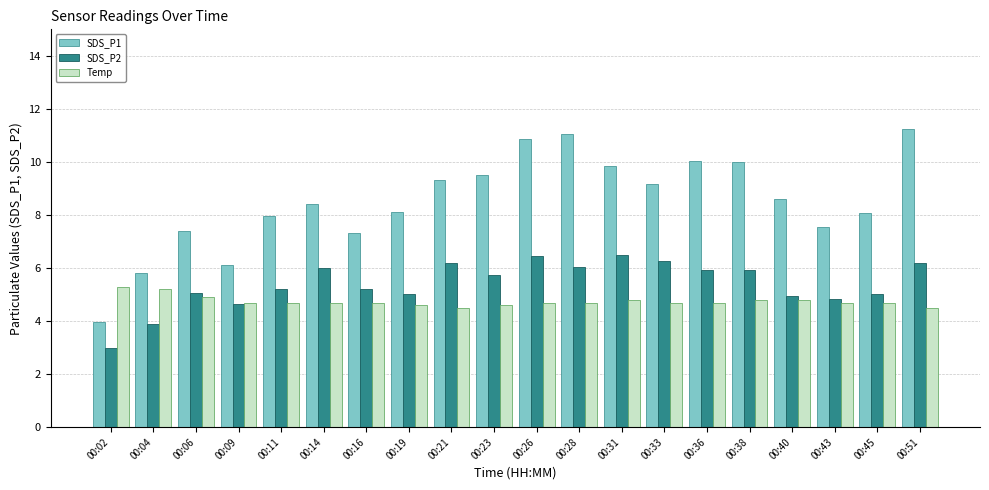

What is the average value of the SDS_P1 series?

8.5